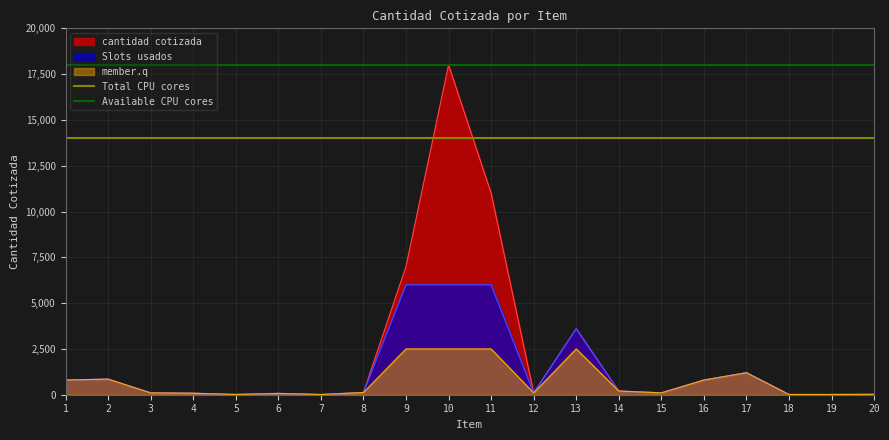

What is the sum of the Total CPU cores values at 2 and 1?

28000